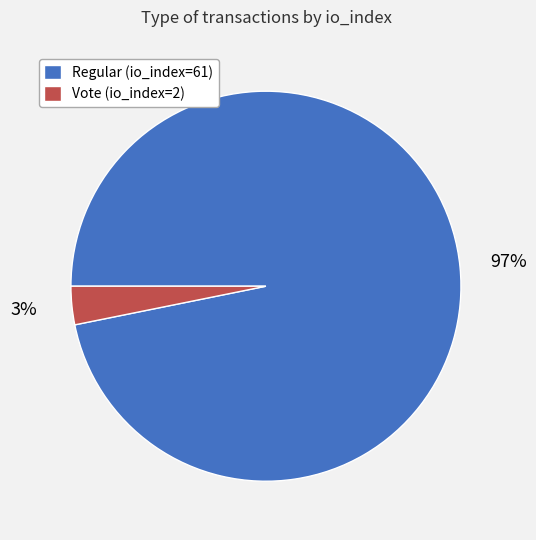

To the nearest percent, what is the average slice percentage?

50%